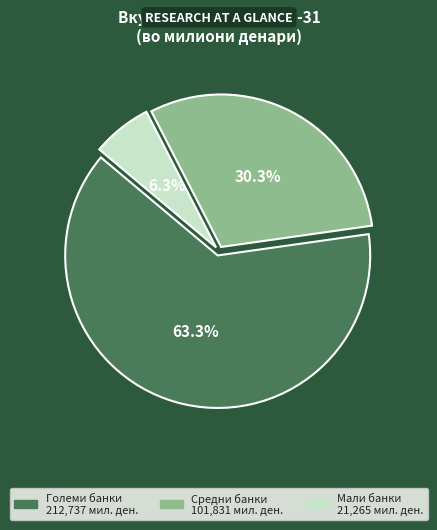

To the nearest percent, what percentage of the pie is Средни банки?

30%